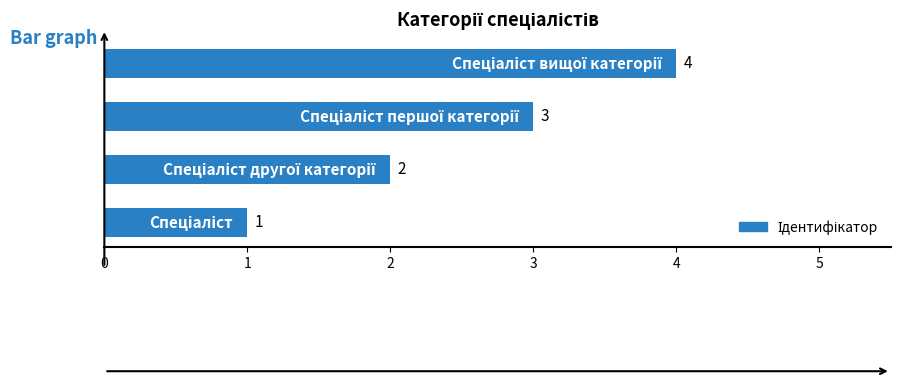

What is the sum of all values?

10